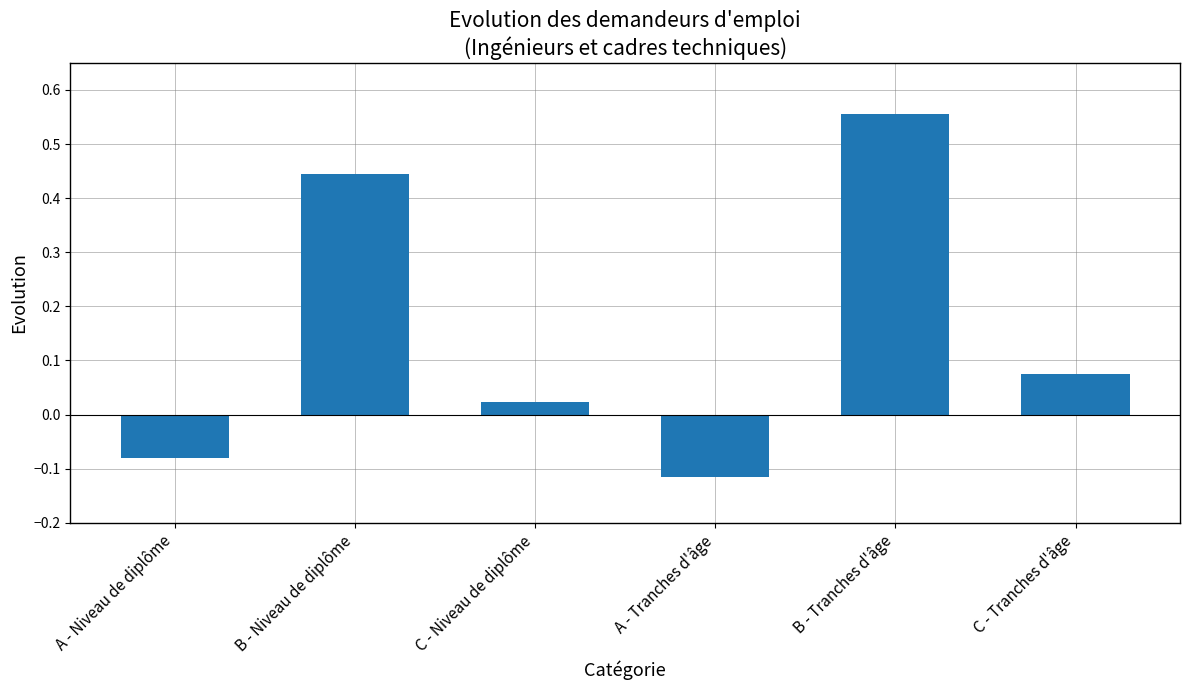

Is it true that the value at B - Tranches d'âge is 0.4?

False